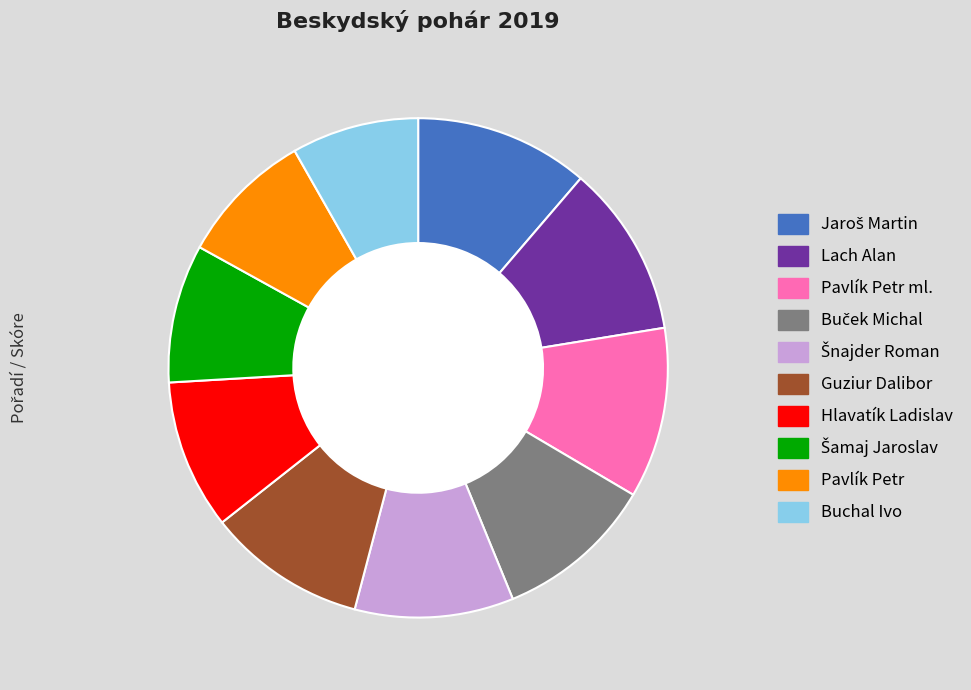

Is there a majority slice in this chart?

No